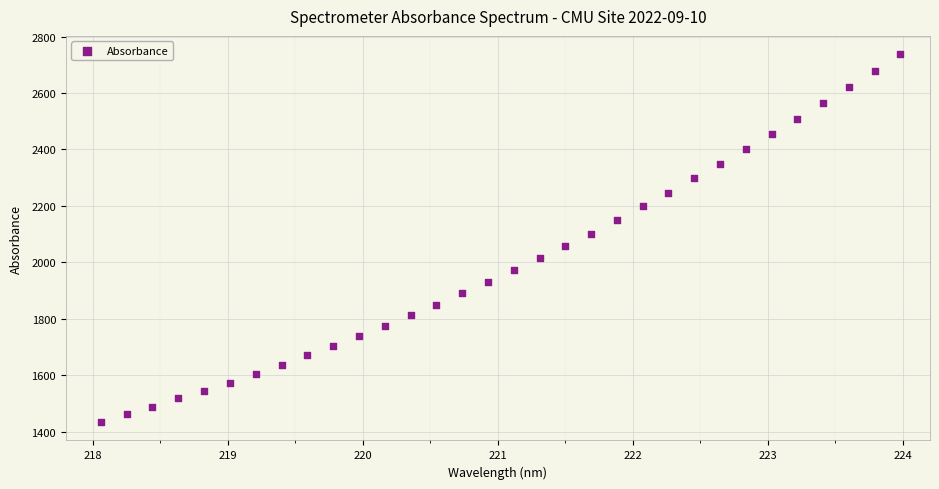

What is the range of X values (max minus min)?

5.9